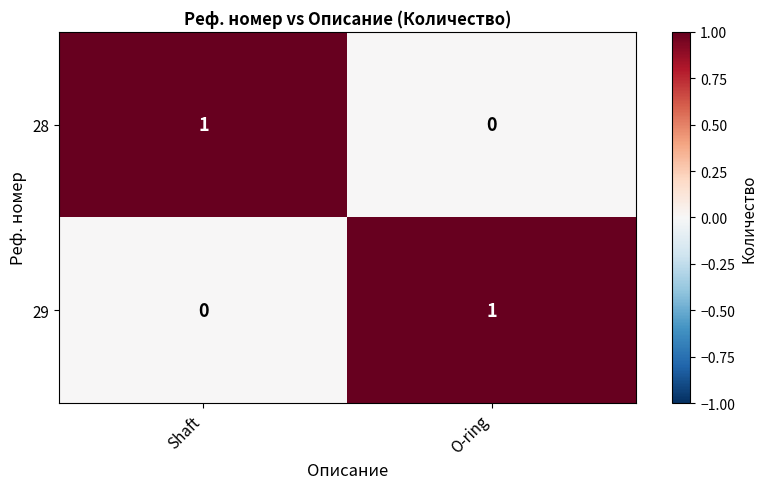

At O-ring, list the series in order from largest to smallest.

29, 28